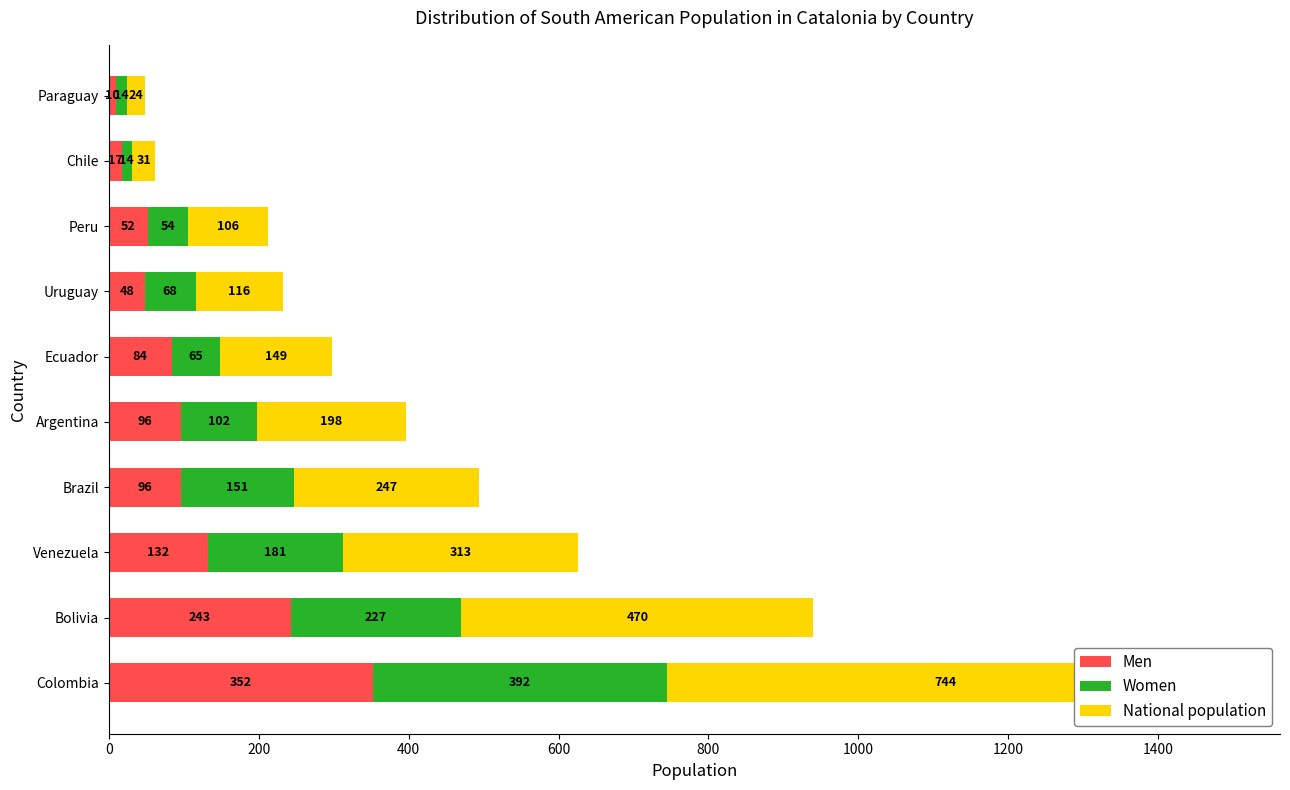

How many bars are there in total?

30